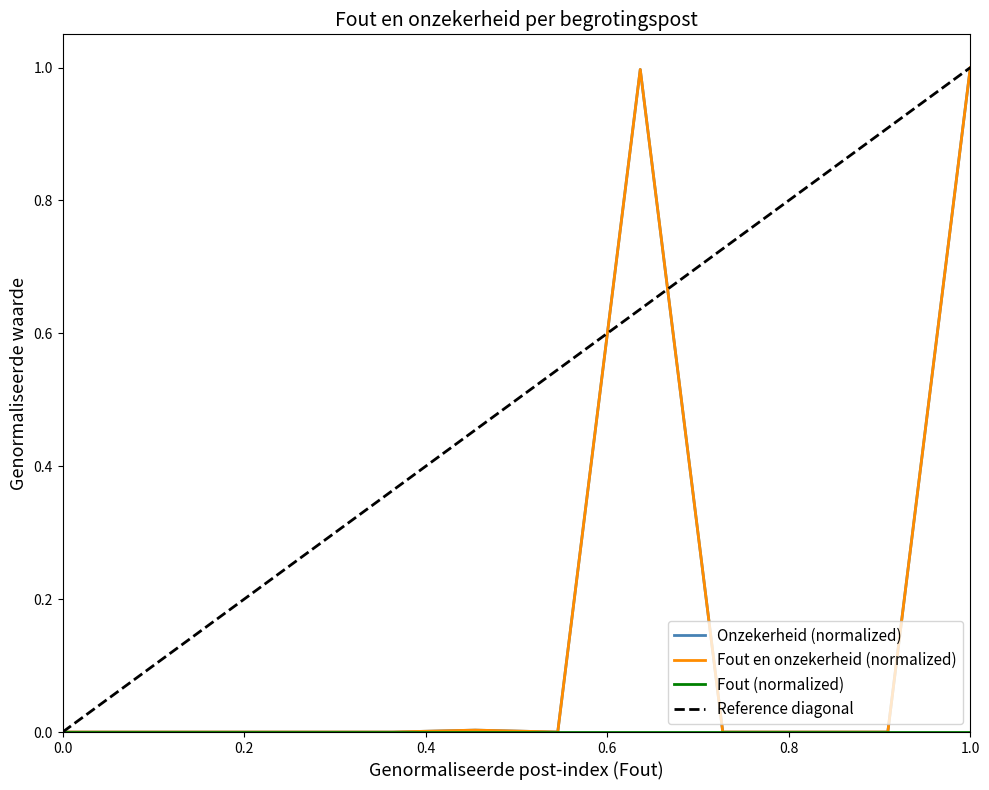

The Onzekerheid series shows -0.7 at Andere verplichtingen. True or false?

False